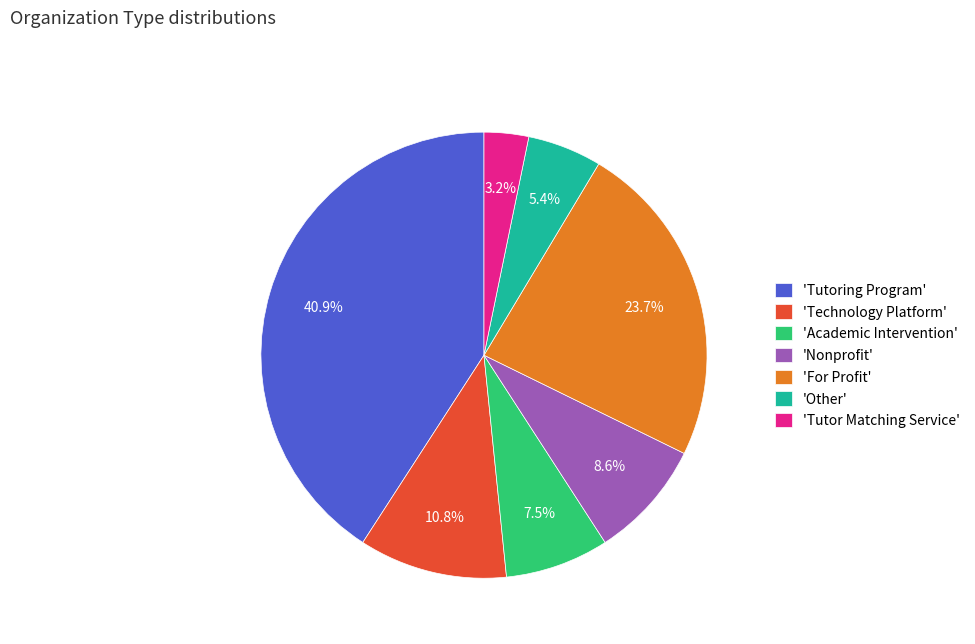

Count the number of slices in the pie.

7